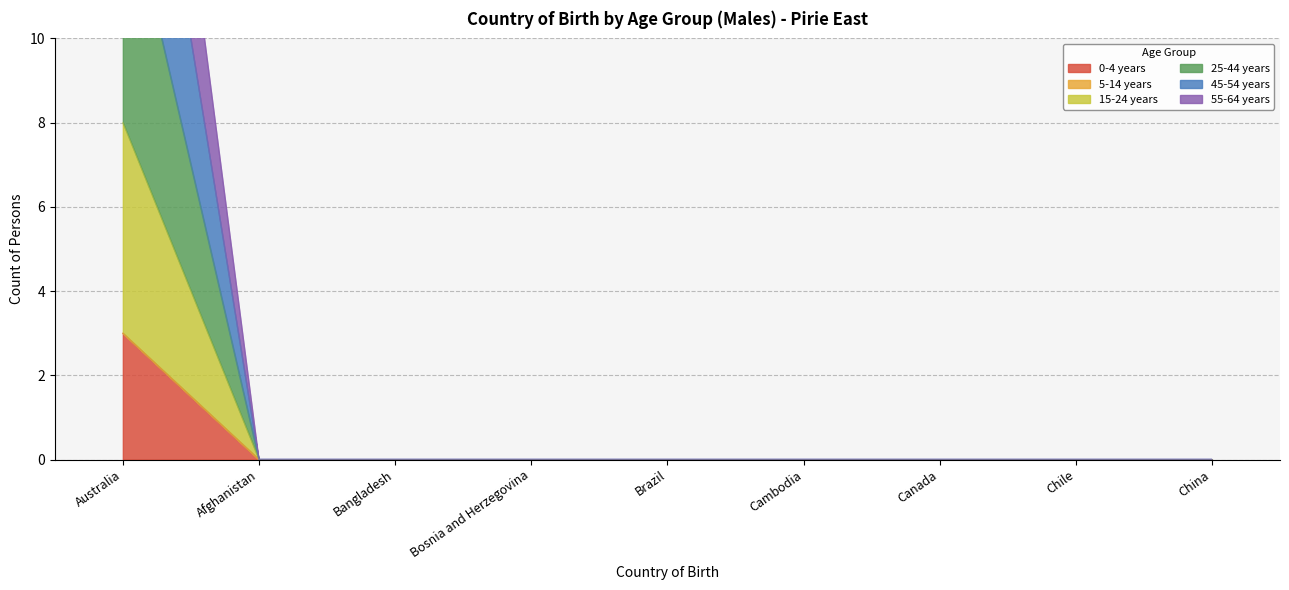

Is it true that 15-24 years equals 3 at Bangladesh?

False